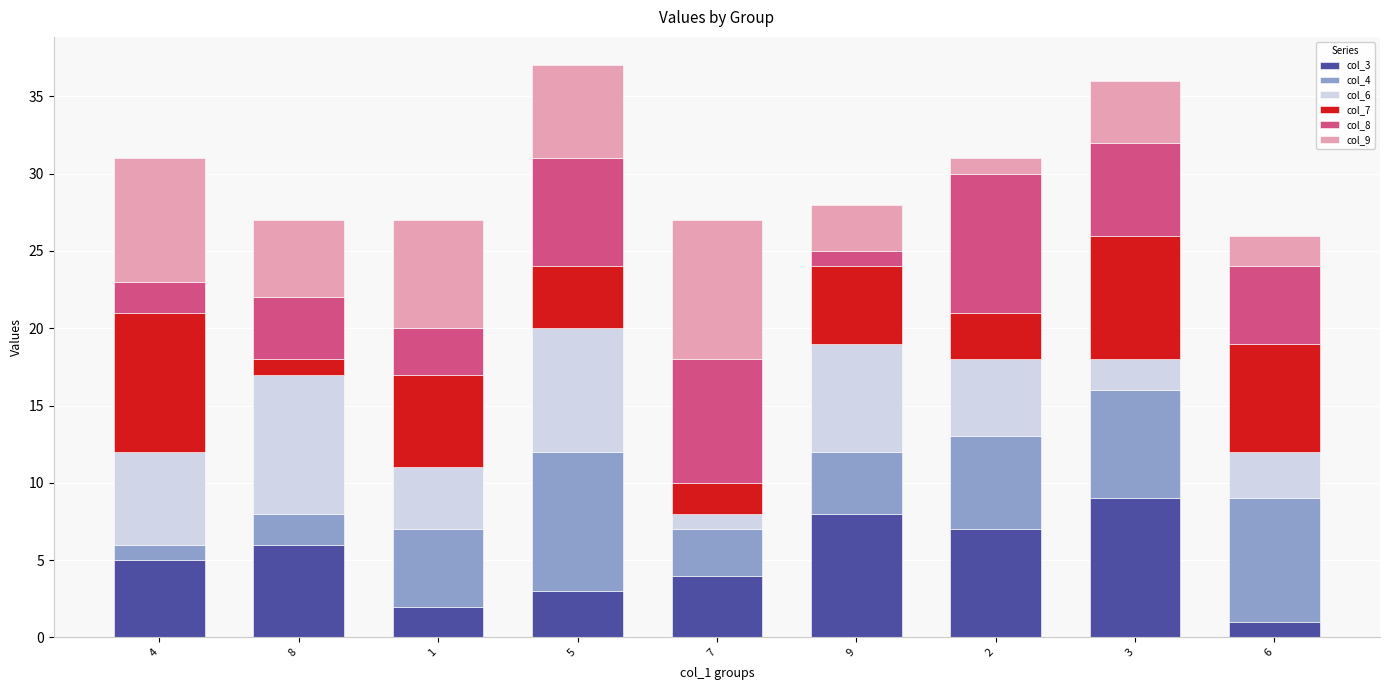

The col_3 series shows 8 at 4. True or false?

False